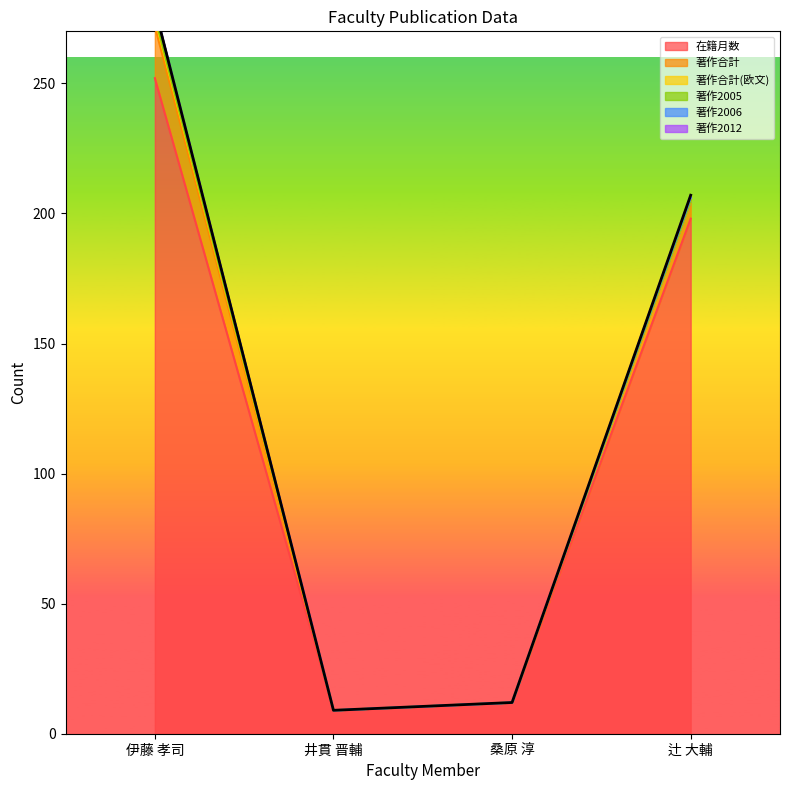

Reading left to right, extract all data points from this chart.

在籍月数: 252	9	12	198
著作合計: 20	0	0	7
著作合計(欧文): 3	0	0	0
著作2005: 1	0	0	0
著作2006: 3	0	0	1
著作2012: 0	0	0	1